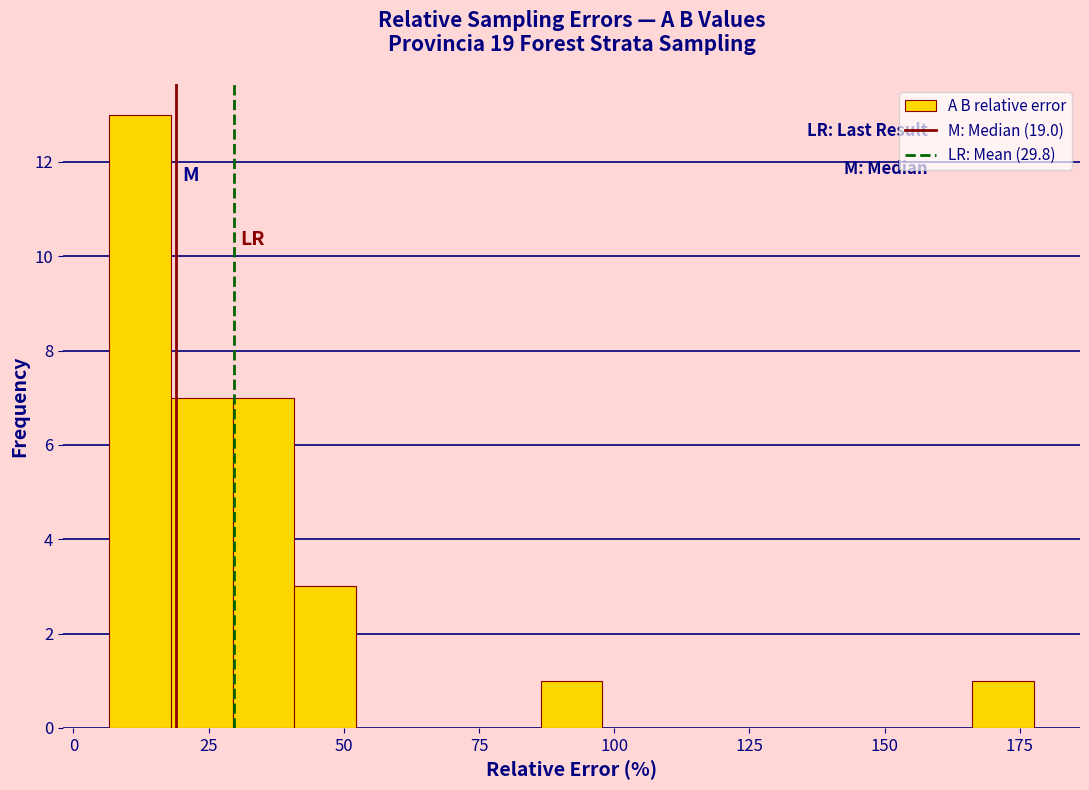

Read against the x-axis, roughly where is the centre of the tallest bar?

10